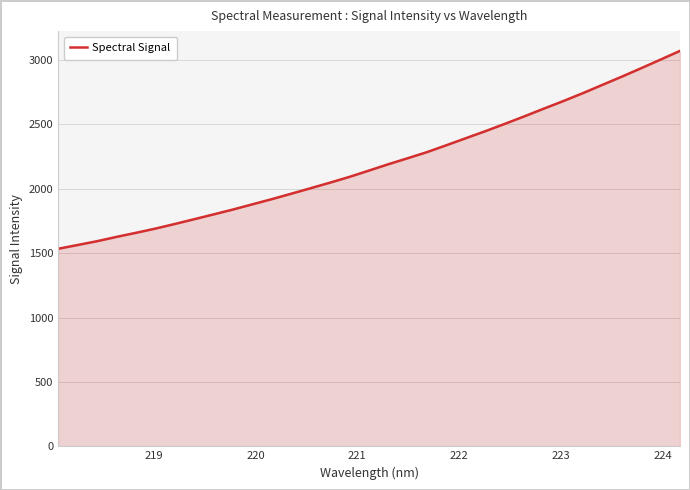

What is the difference between the maximum and minimum values?

1537.4